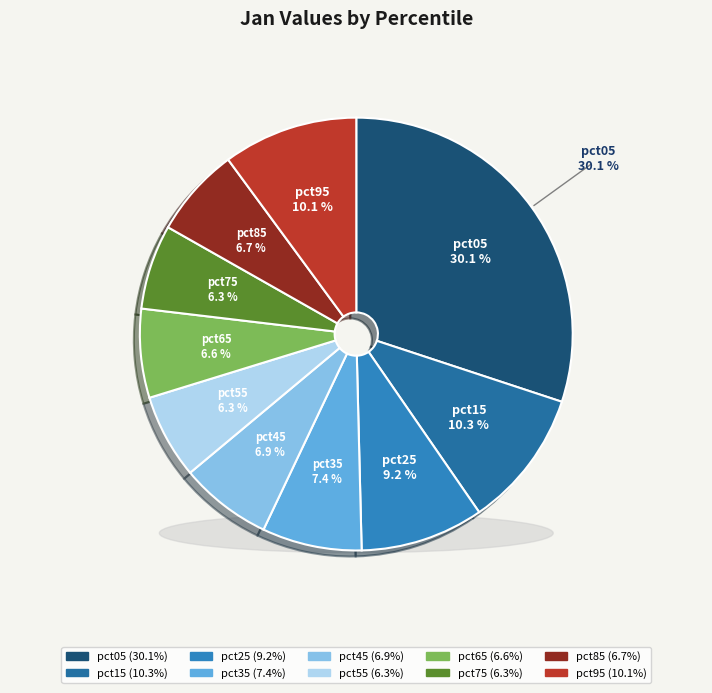

Do pct45 and pct05 together represent more than half of the pie?

No